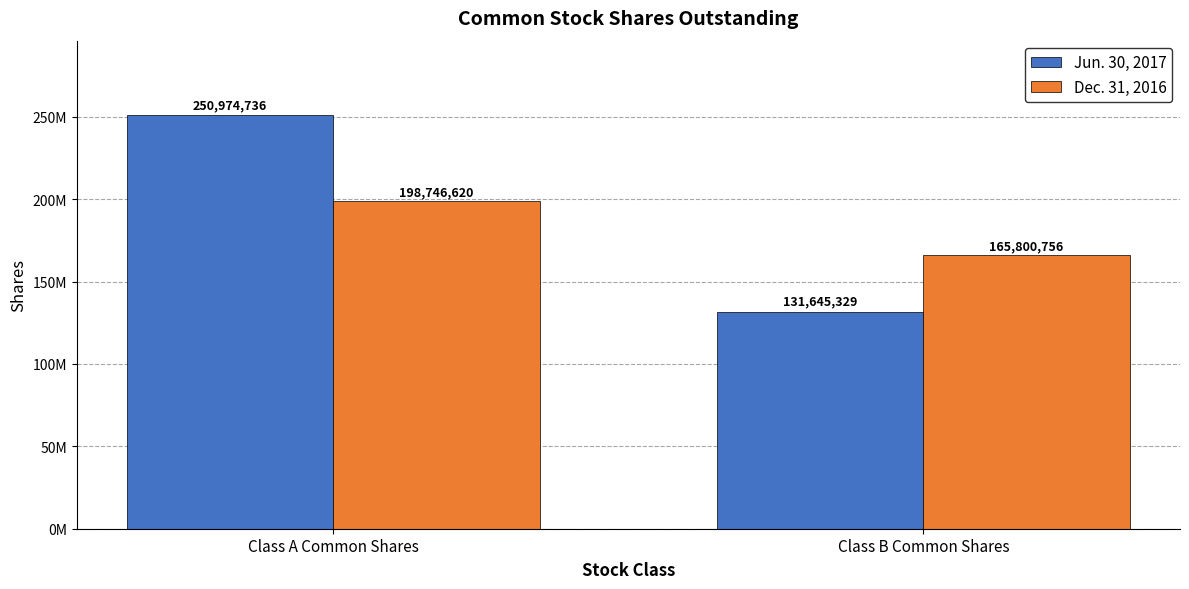

What is the label of the 1st bar from the left?

Class A Common Shares